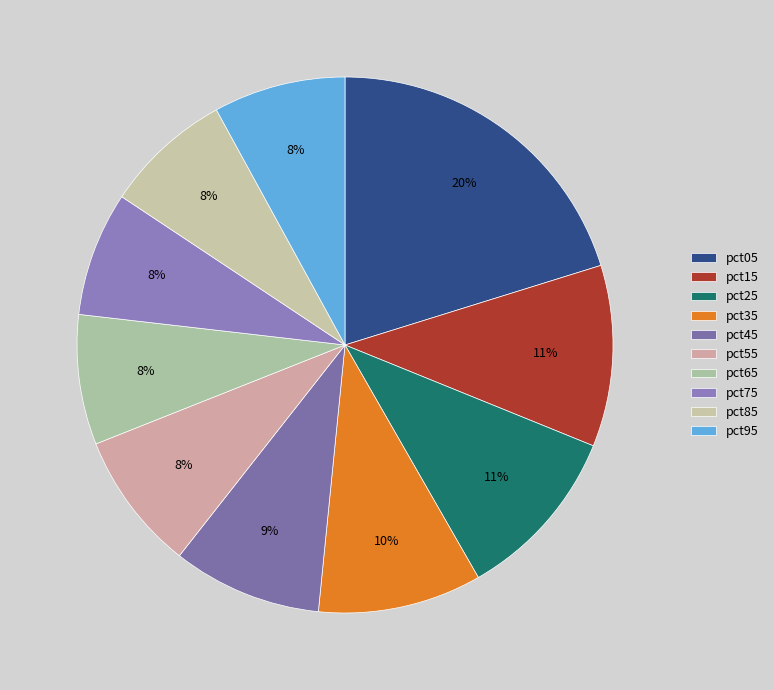

Is it true that pct45 is 9% of the pie?

True